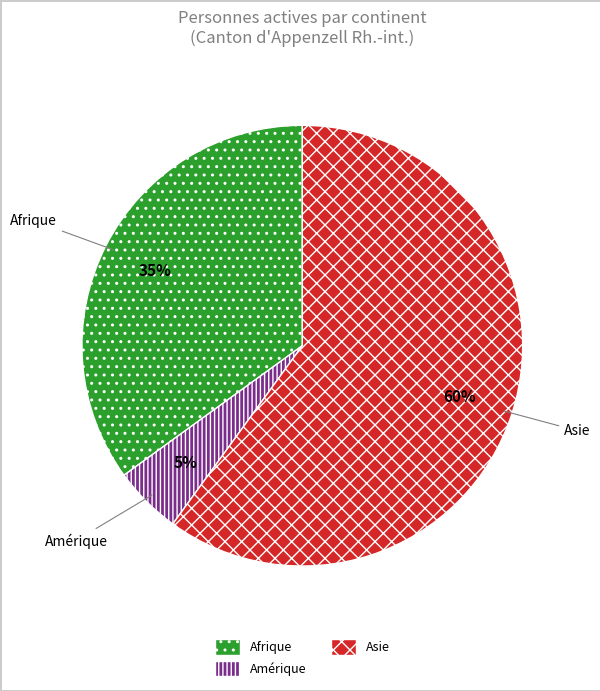

How many segments does this pie chart have?

3